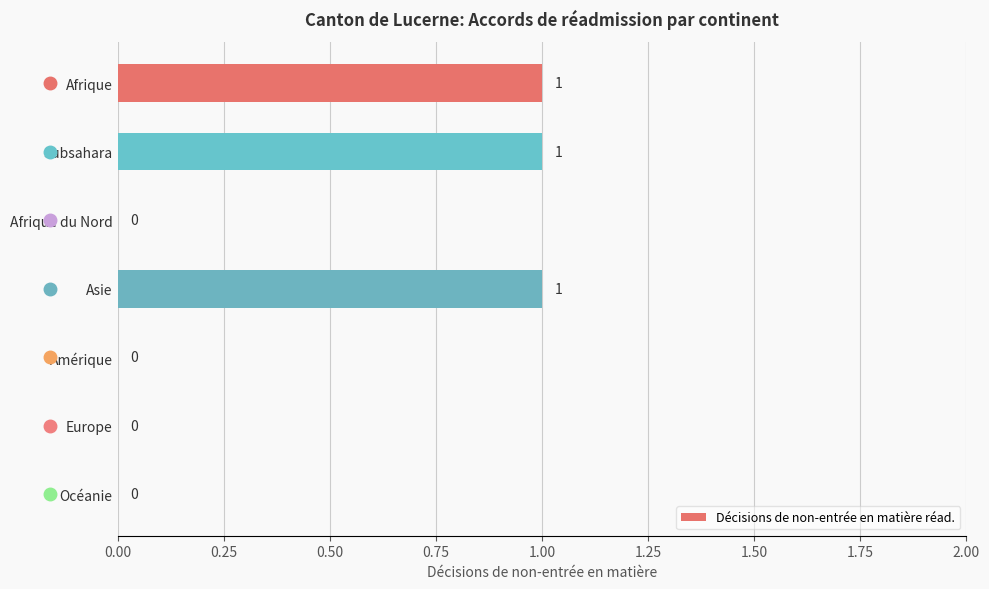

How many values are between 0 and 1?

7